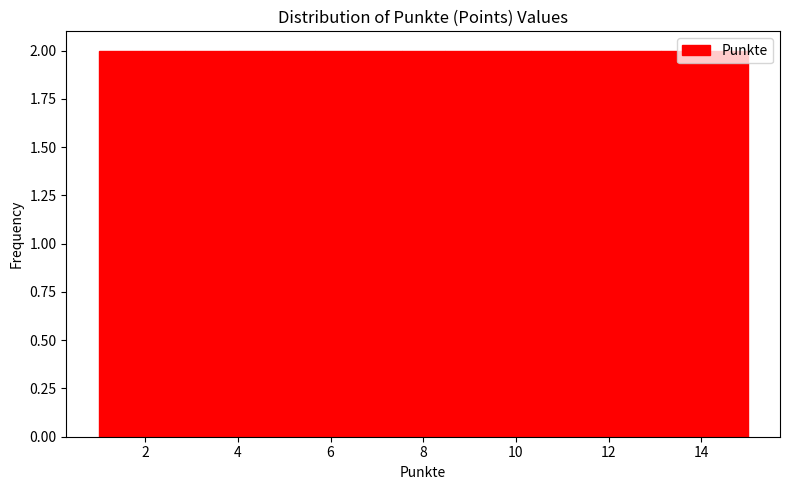

Reading left to right, list every bar in this chart as the range it spans on the x-axis followed by its height. Neither the bar edges nor the heights are printed on the chart, so give them approximately, as read against the axes.

1.0 to 2.0: 2
2.0 to 2.8: 2
2.8 to 3.8: 2
3.8 to 4.8: 2
4.8 to 5.6: 2
5.6 to 6.6: 2
6.6 to 7.6: 2
7.6 to 8.4: 2
8.4 to 9.4: 2
9.4 to 10.4: 2
10.4 to 11.2: 2
11.2 to 12.2: 2
12.2 to 13.2: 2
13.2 to 14.0: 2
14.0 to 15.0: 2